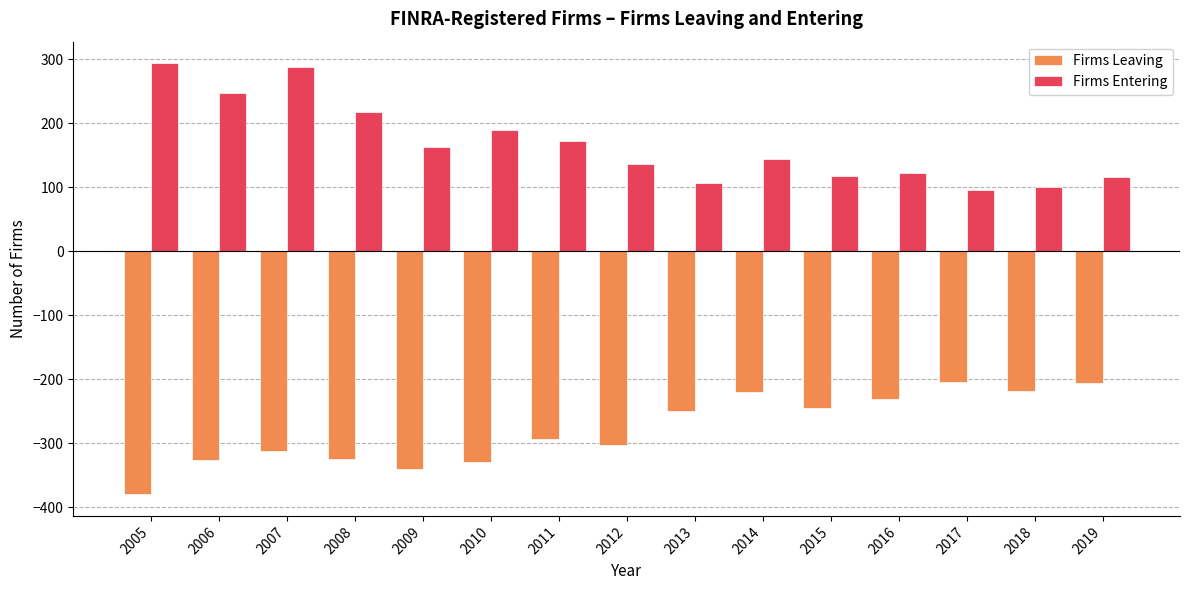

What is the sum of the Firms Entering values at 2019 and 2014?

260